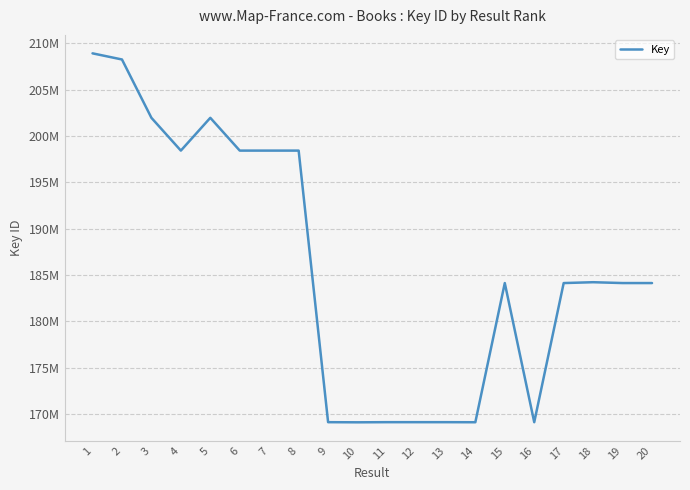

Is it true that the value at 17 is 184123075?

True